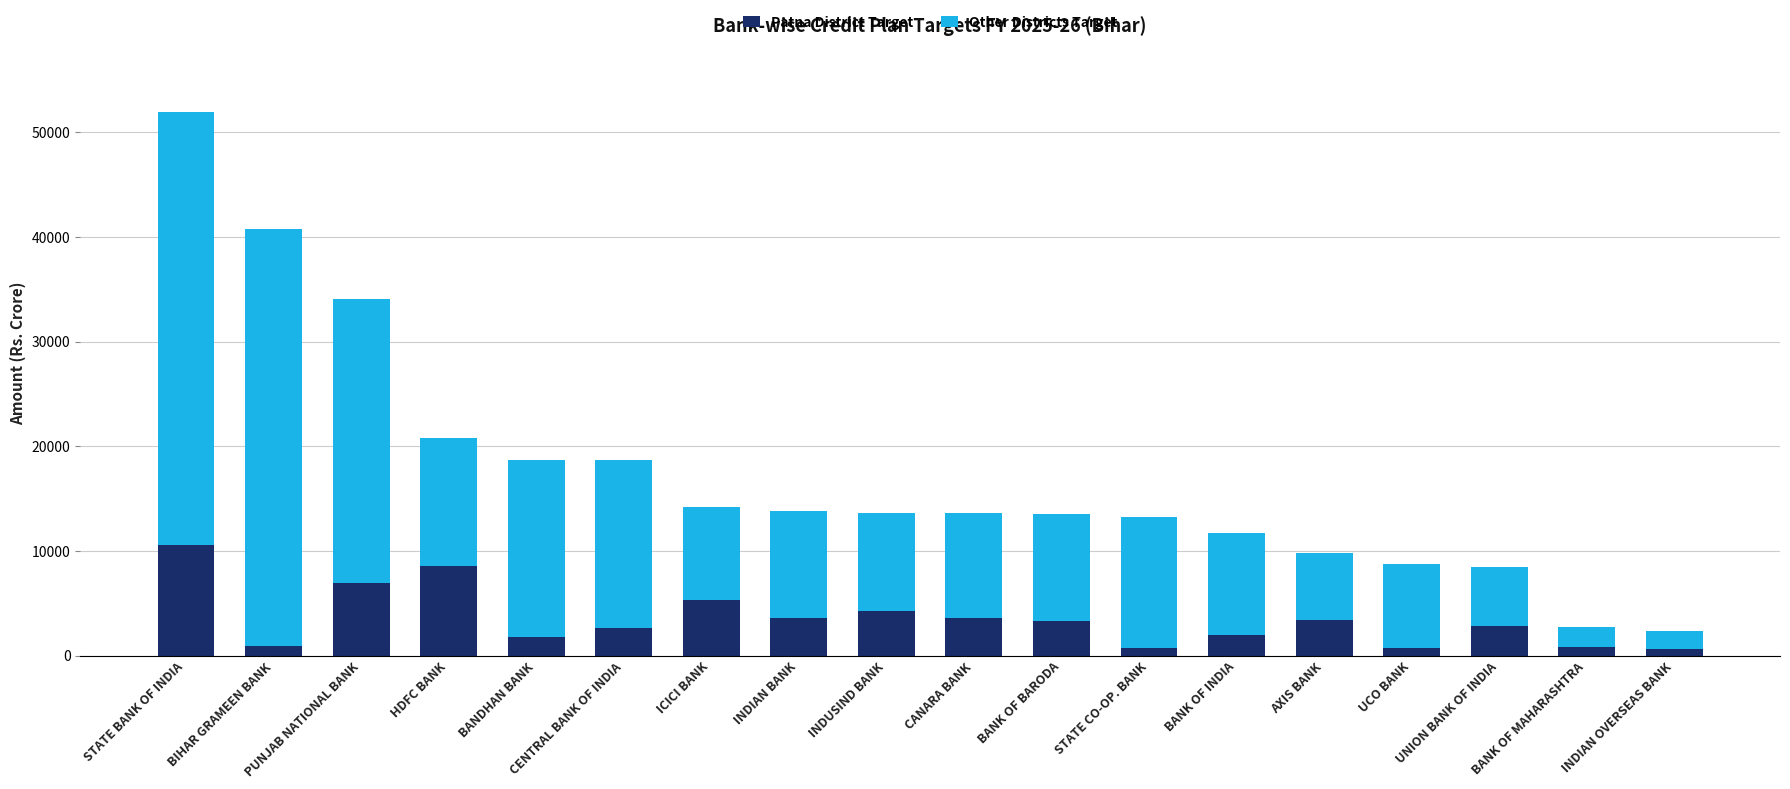

How many bars are there in total?

18